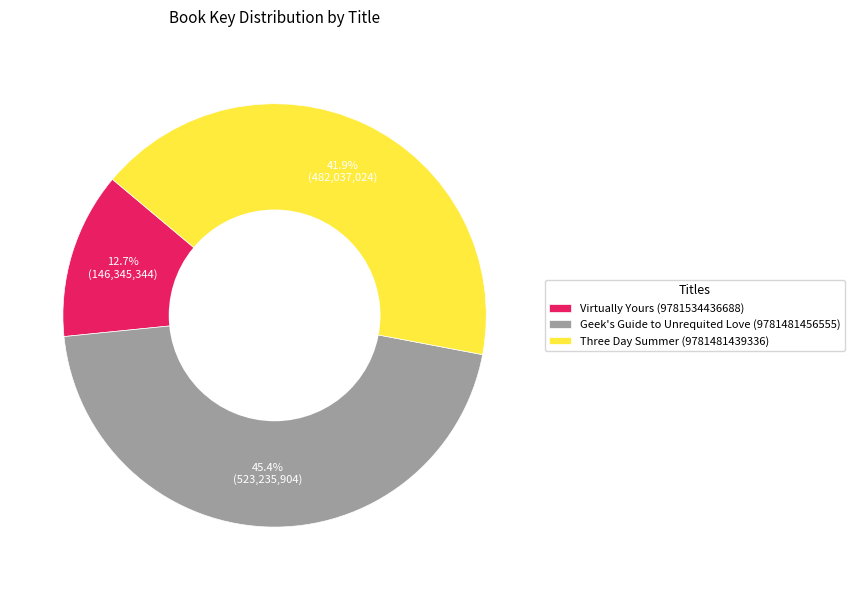

What percentage is the Three Day Summer (9781481439336) slice, to the nearest percent?

42%